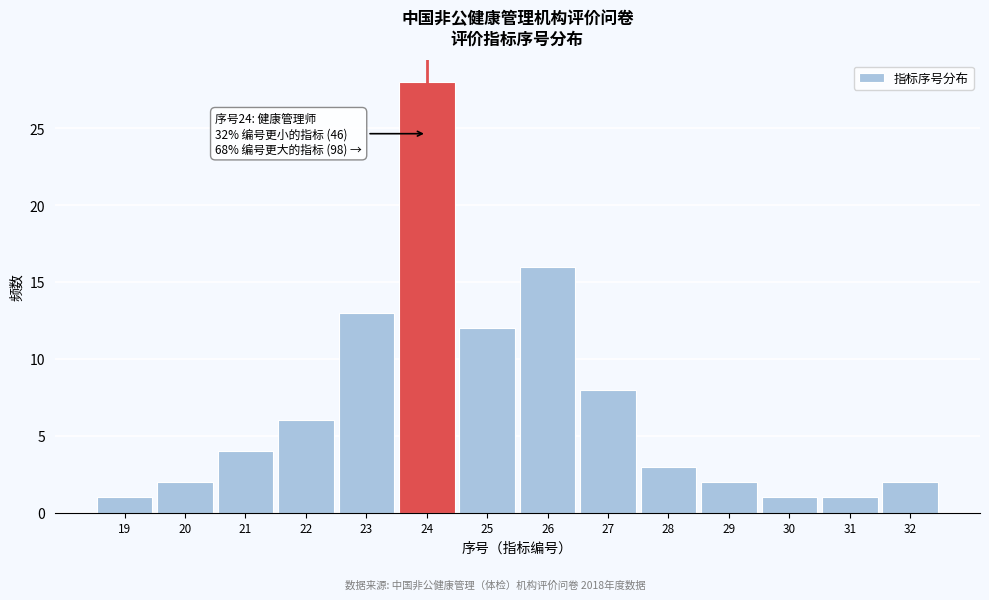

Reading left to right, transcribe all the data shown in this chart.

1	2	4	6	13	28	12	16	8	3	2	1	1	2